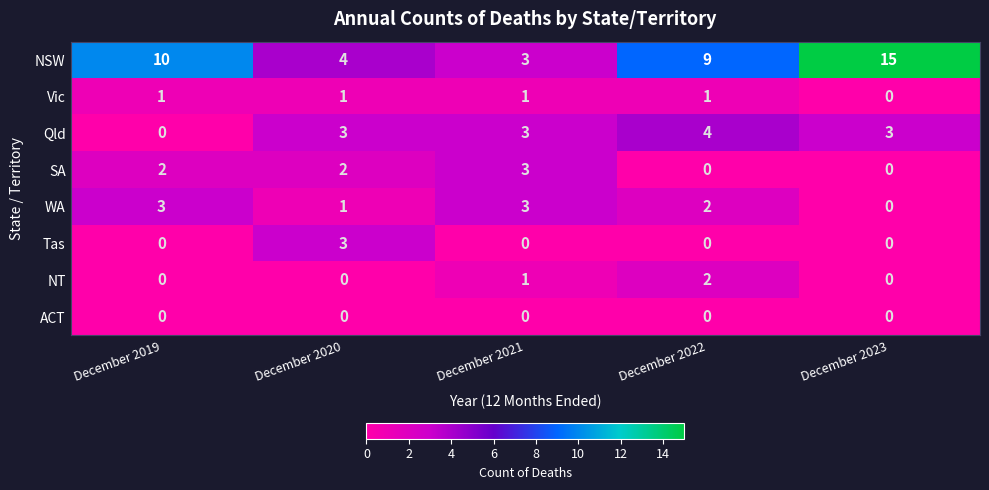

What is the highest value of the Tas series?

3